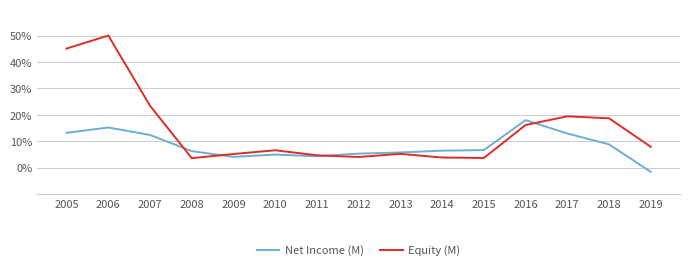

Does the chart display data point markers on the line(s)?

No